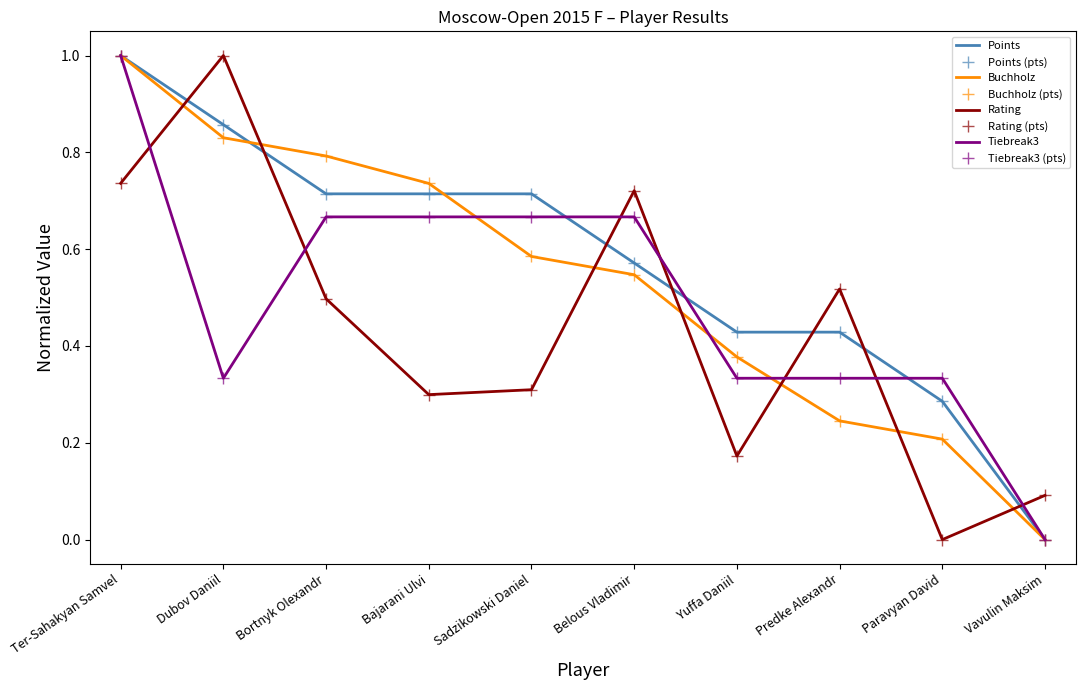

What is the difference between the Buchholz values at Yuffa Daniil and Predke Alexandr?

0.1